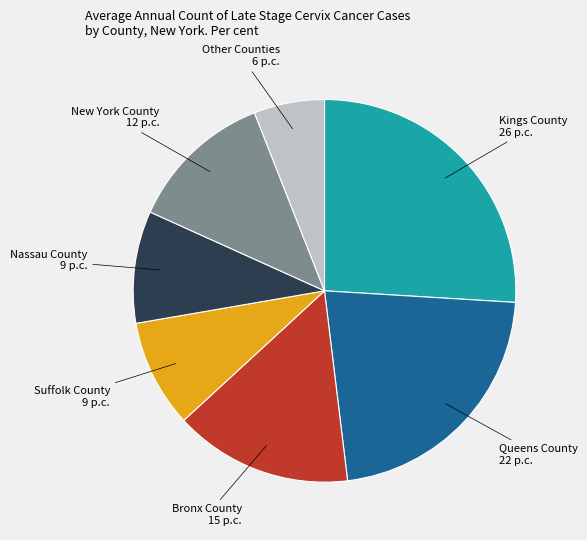

Is there any slice that represents more than half of the pie?

No